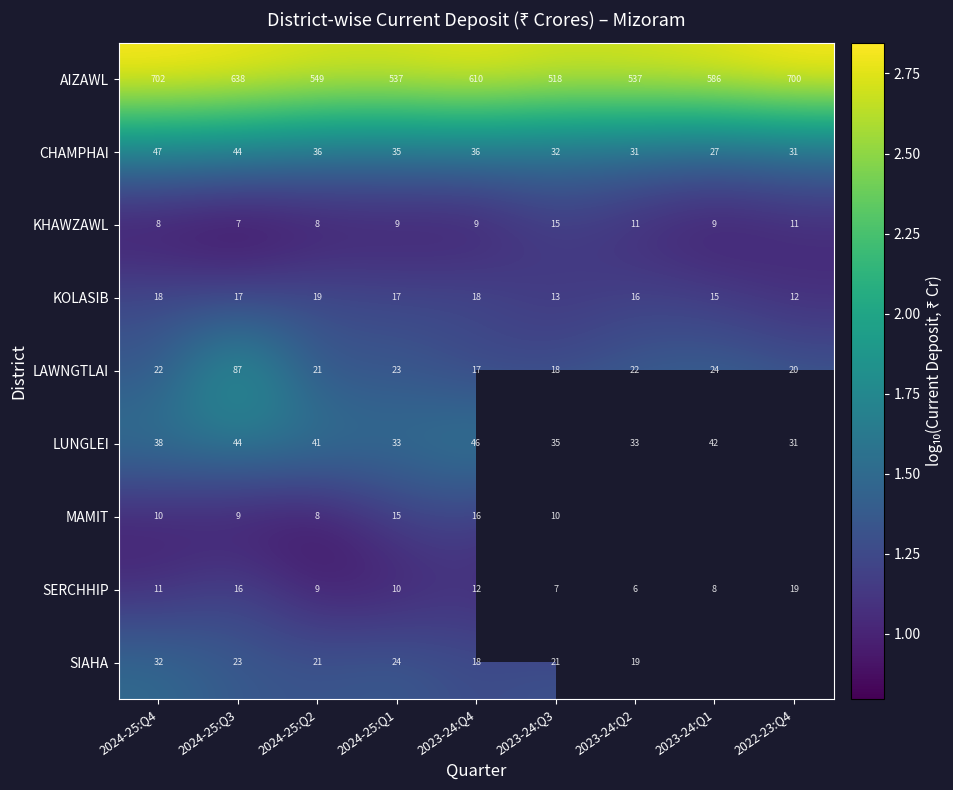

Which has a higher value, 2023-24:Q4 or 2023-24:Q1?

2023-24:Q4